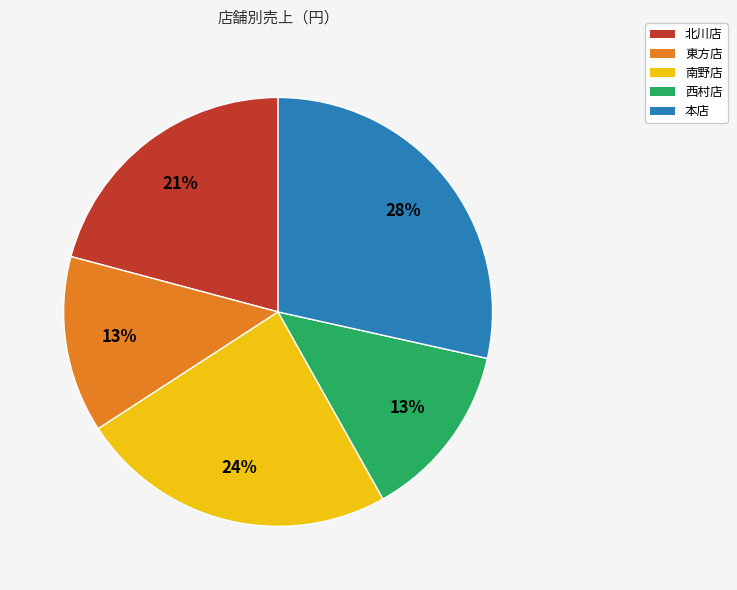

Is 北川店 the majority of the pie?

No